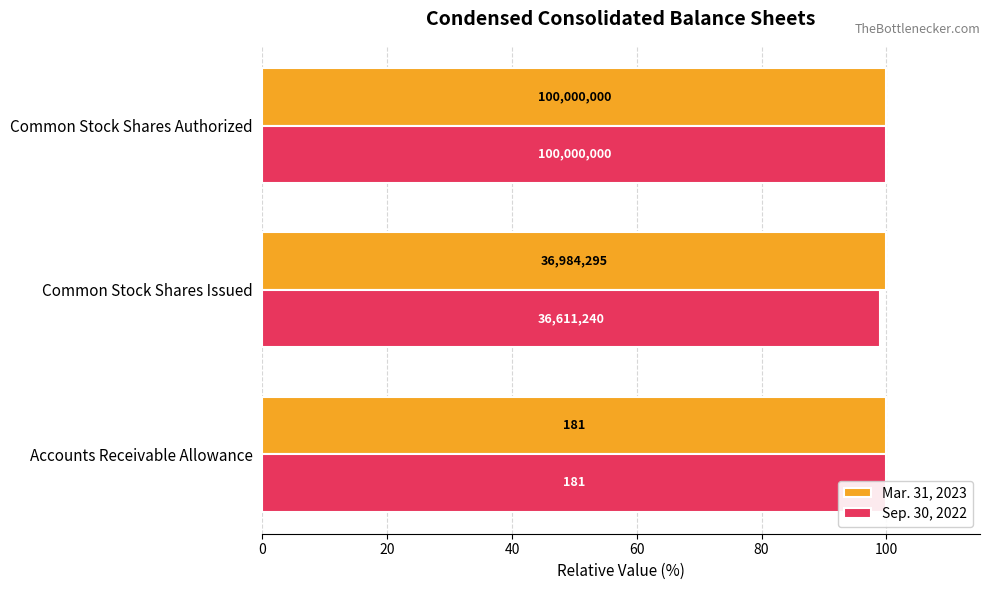

What are all the series names shown in the legend?

Mar. 31, 2023, Sep. 30, 2022